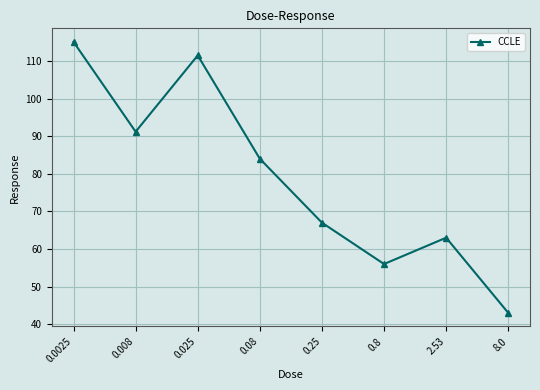

Does the chart have visible grid lines?

Yes